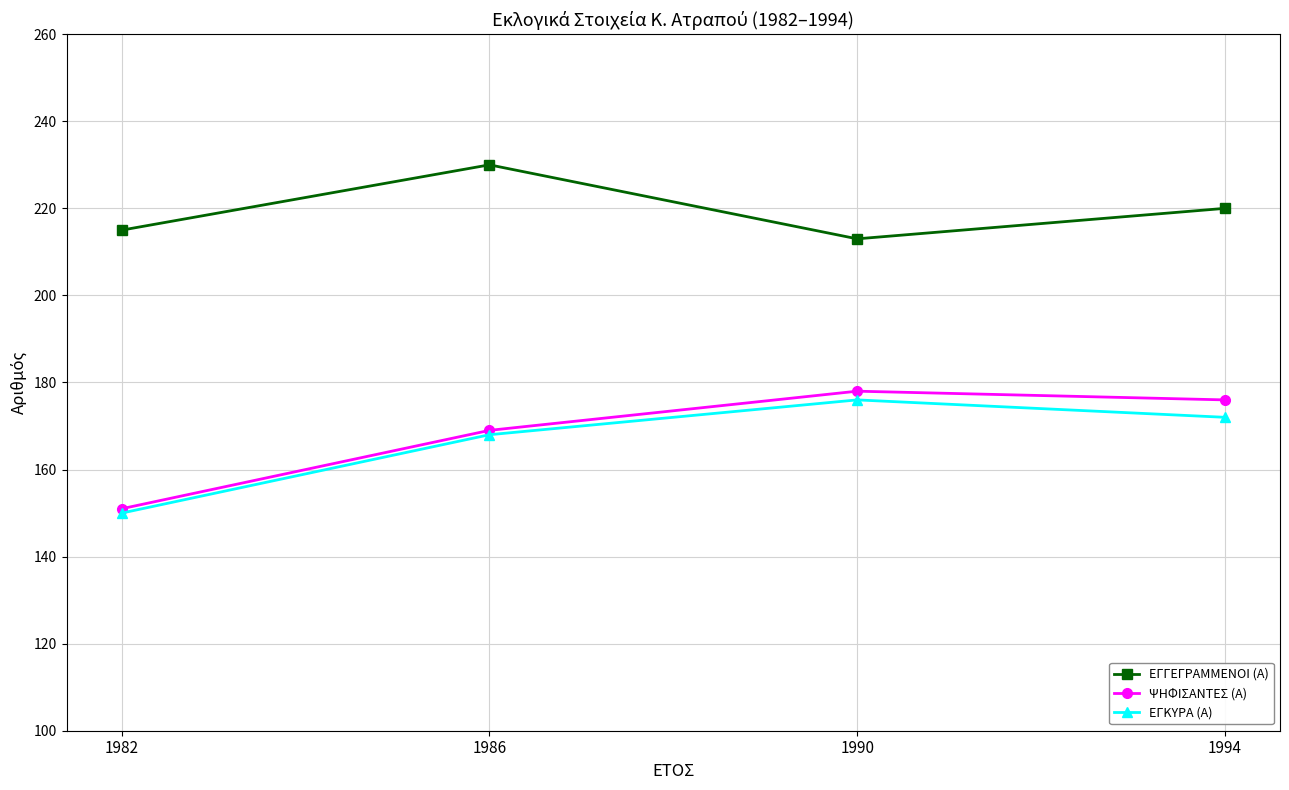

List the labels in order of ΕΓΚΥΡΑ (Α) value, largest first.

1990, 1994, 1986, 1982